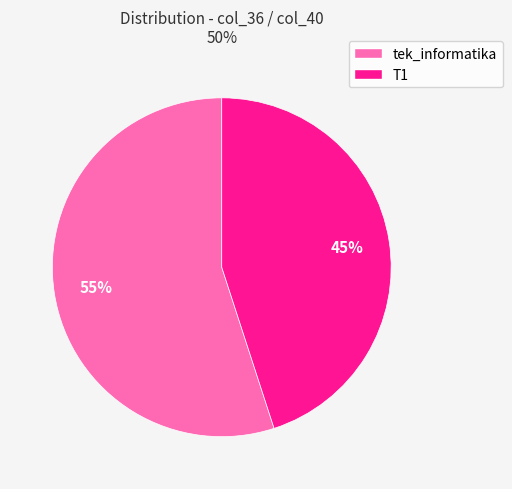

To the nearest percent, what is the difference between the largest and smallest slice percentages?

10%